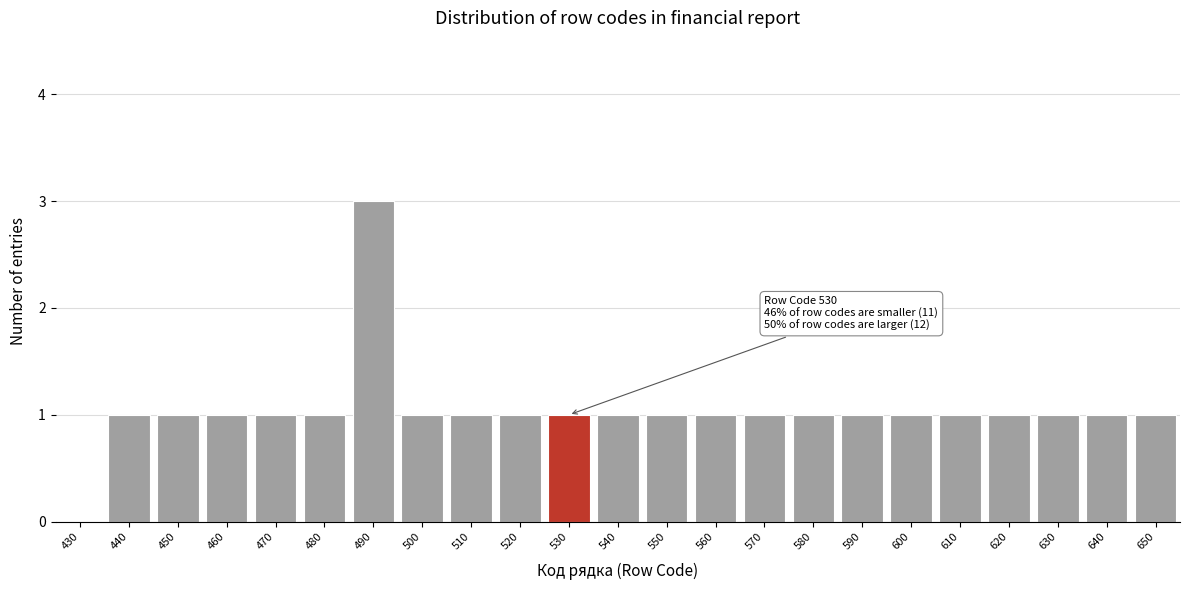

Reading left to right, extract all data points from this chart.

430=0	440=1	450=1	460=1	470=1	480=1	490=3	500=1	510=1	520=1	530=1	540=1	550=1	560=1	570=1	580=1	590=1	600=1	610=1	620=1	630=1	640=1	650=1